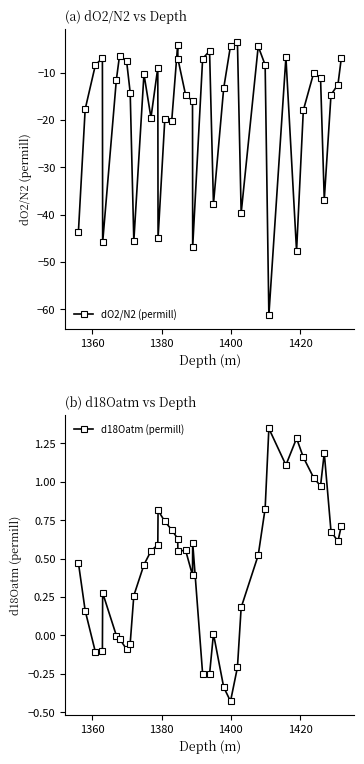

True or false: dO2/N2 (permill) and d18Oatm (permill) cross at least once.

False